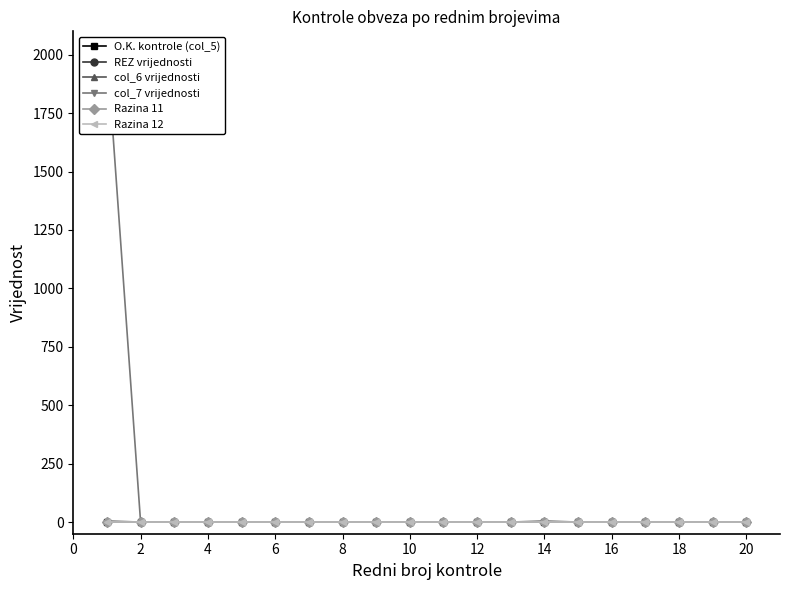

True or false: REZ vrijednosti and Razina 12 intersect in this chart.

False